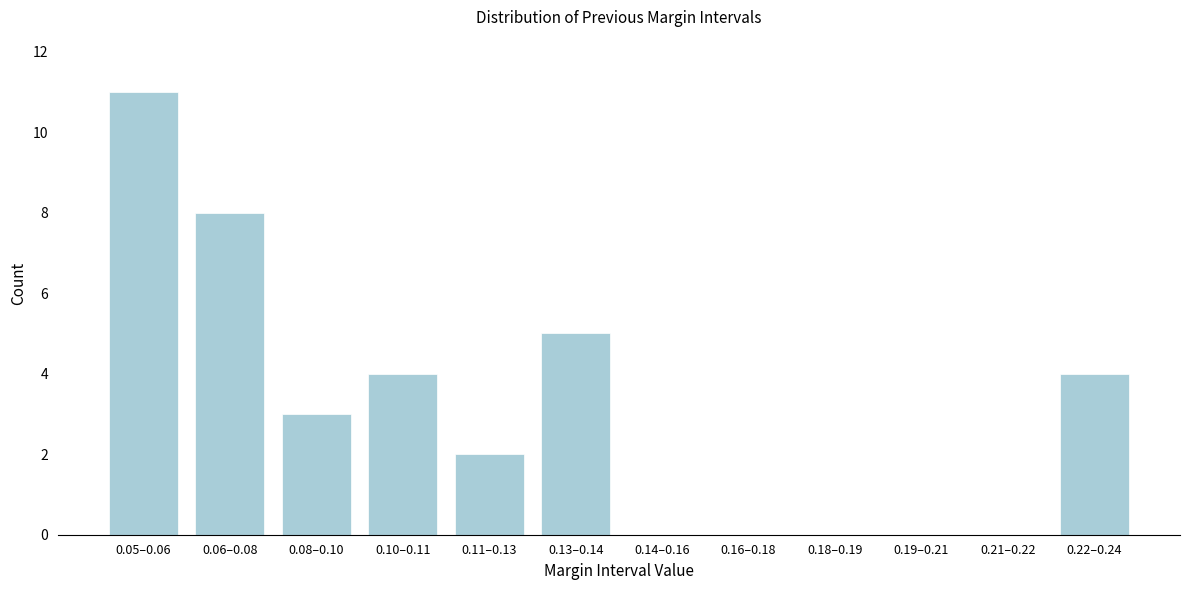

Reading right to left, what are all the values shown in this chart?

0.22–0.24=4	0.21–0.22=0	0.19–0.21=0	0.18–0.19=0	0.16–0.18=0	0.14–0.16=0	0.13–0.14=5	0.11–0.13=2	0.10–0.11=4	0.08–0.10=3	0.06–0.08=8	0.05–0.06=11